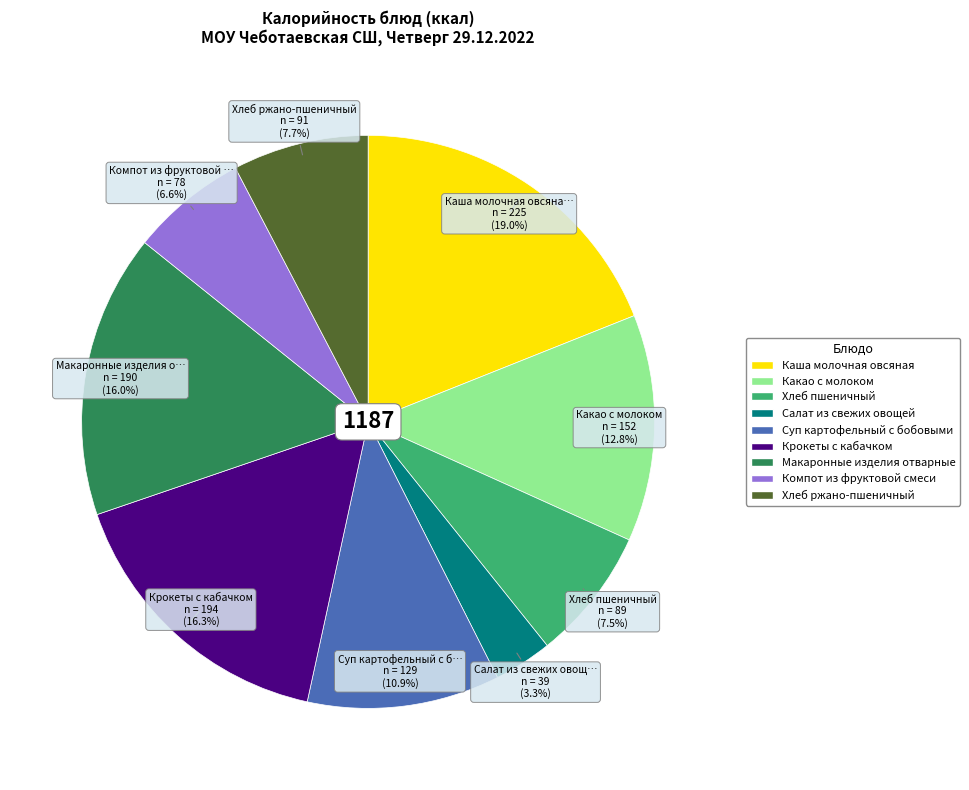

Does Макаронные изделия отварные represent more than half of the total?

No